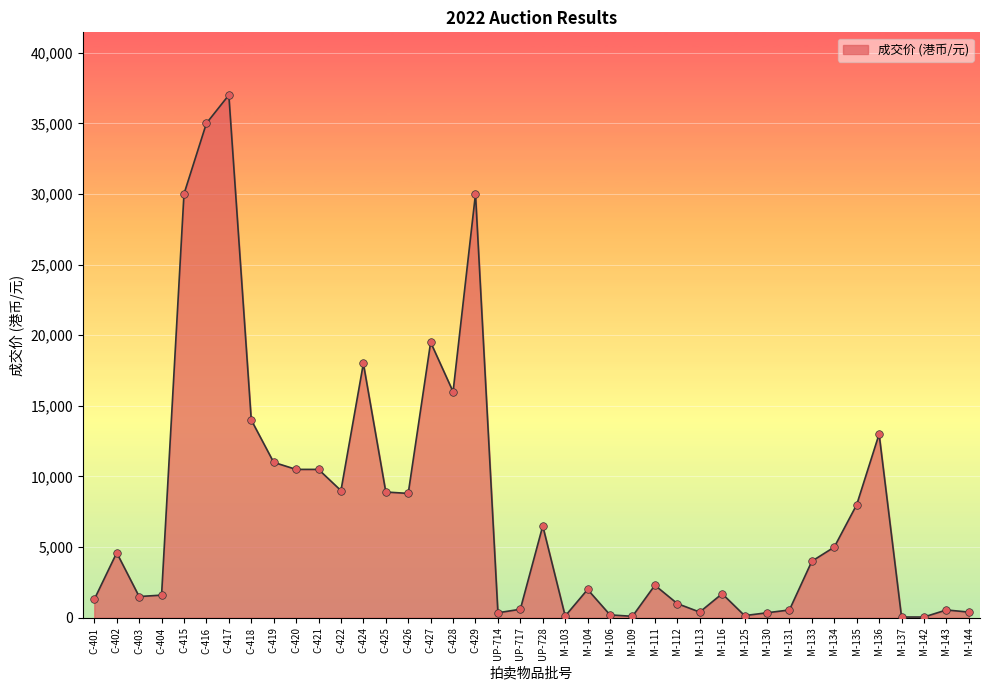

What is the change in value from C-404 to M-135?

+6400